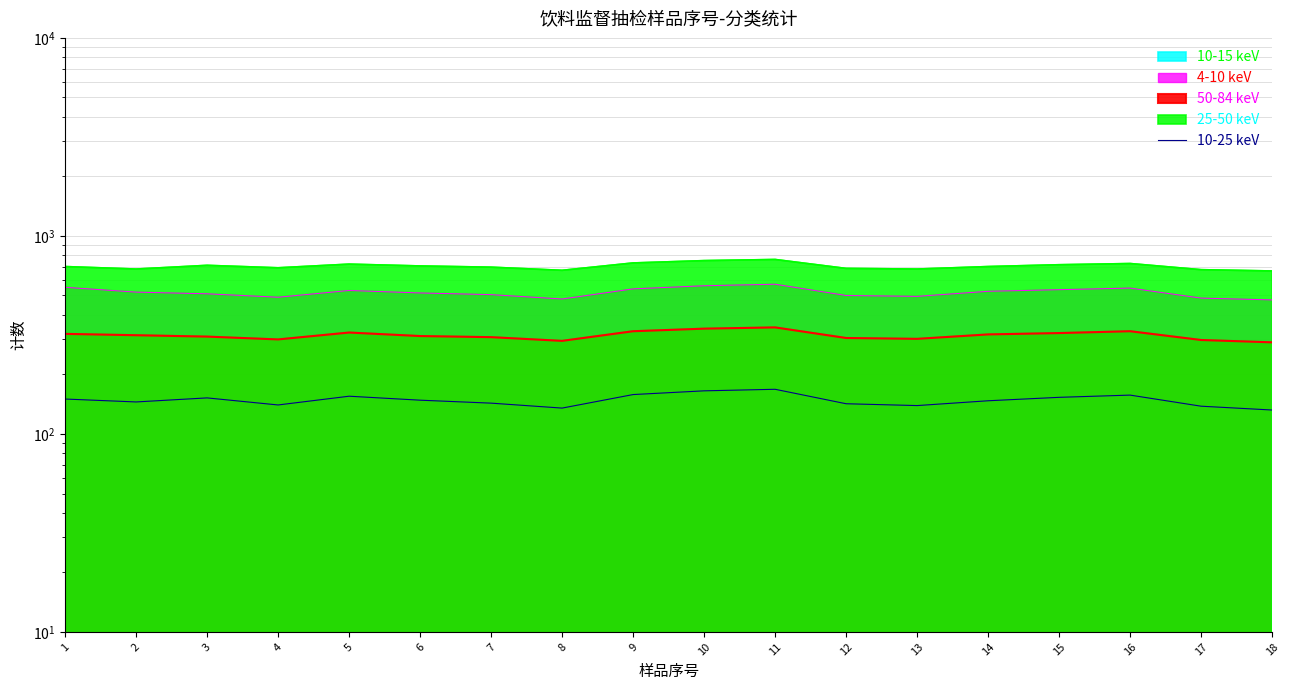

What is the greatest value displayed?

168